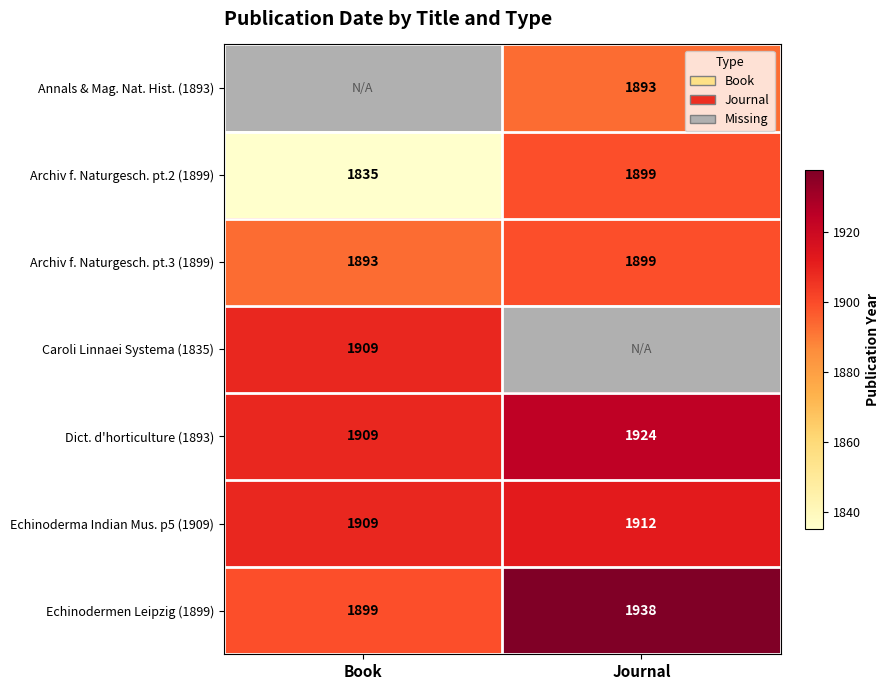

What is the sum of the Dict. d'horticulture (1893) values at Journal and Book?

3833